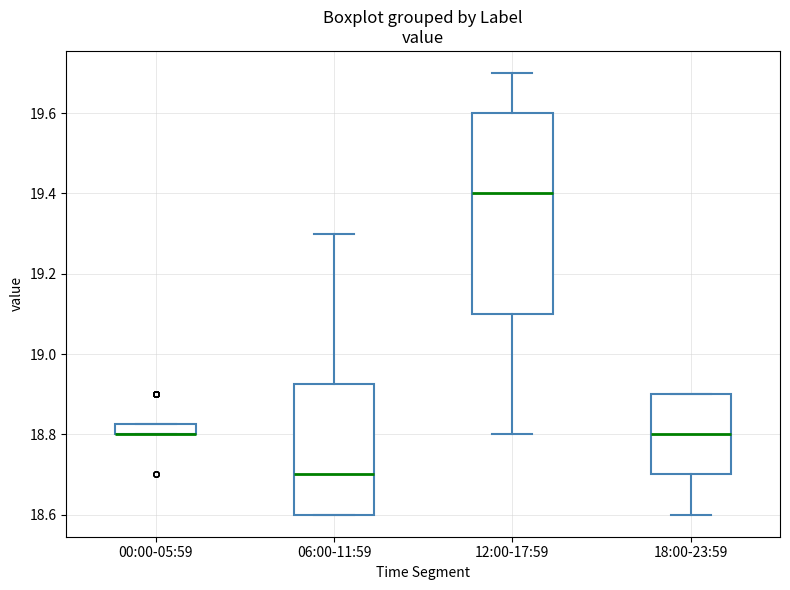

Comparing the boxes themselves (not the whiskers), which one is the tallest?

12:00-17:59